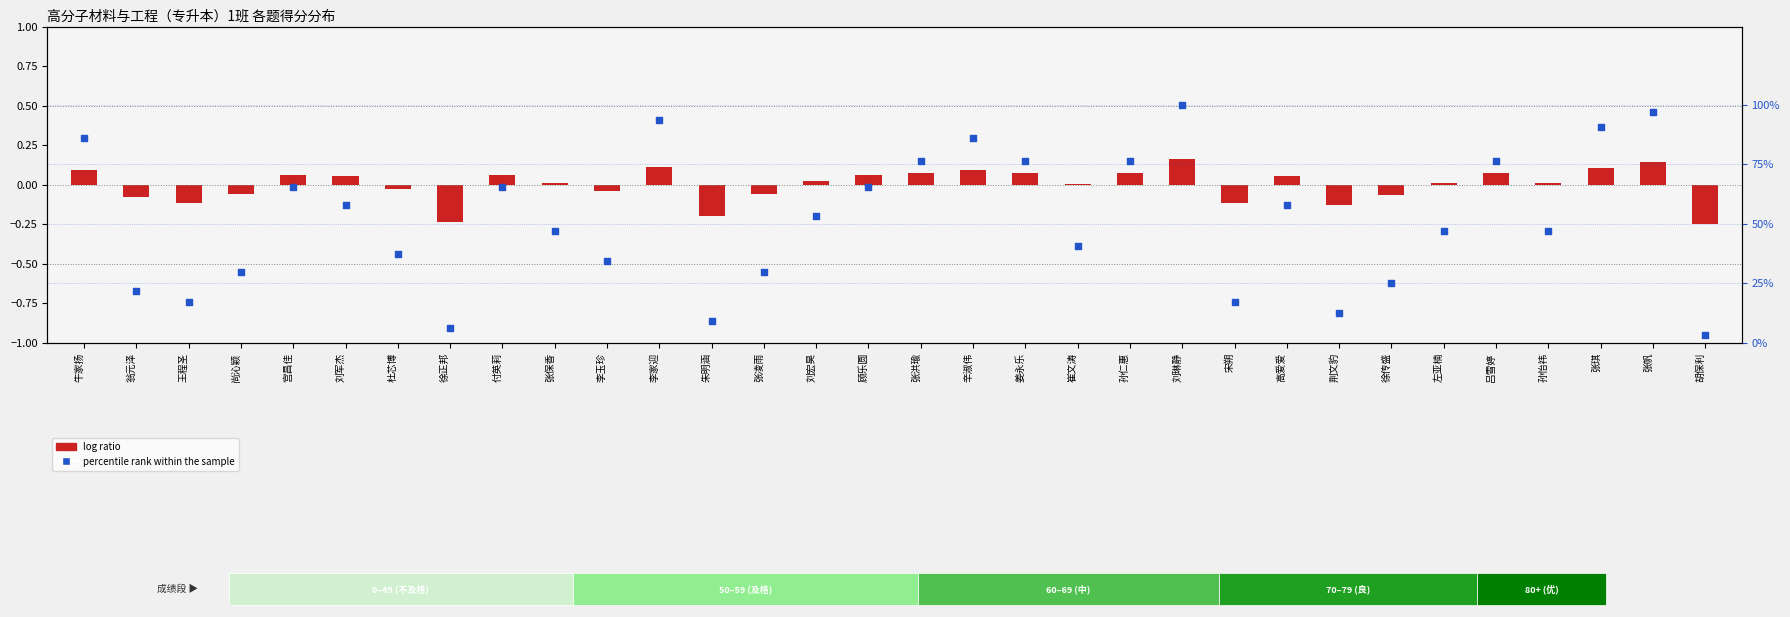

Which series contains the lowest Y value?

log ratio (总分 deviation)